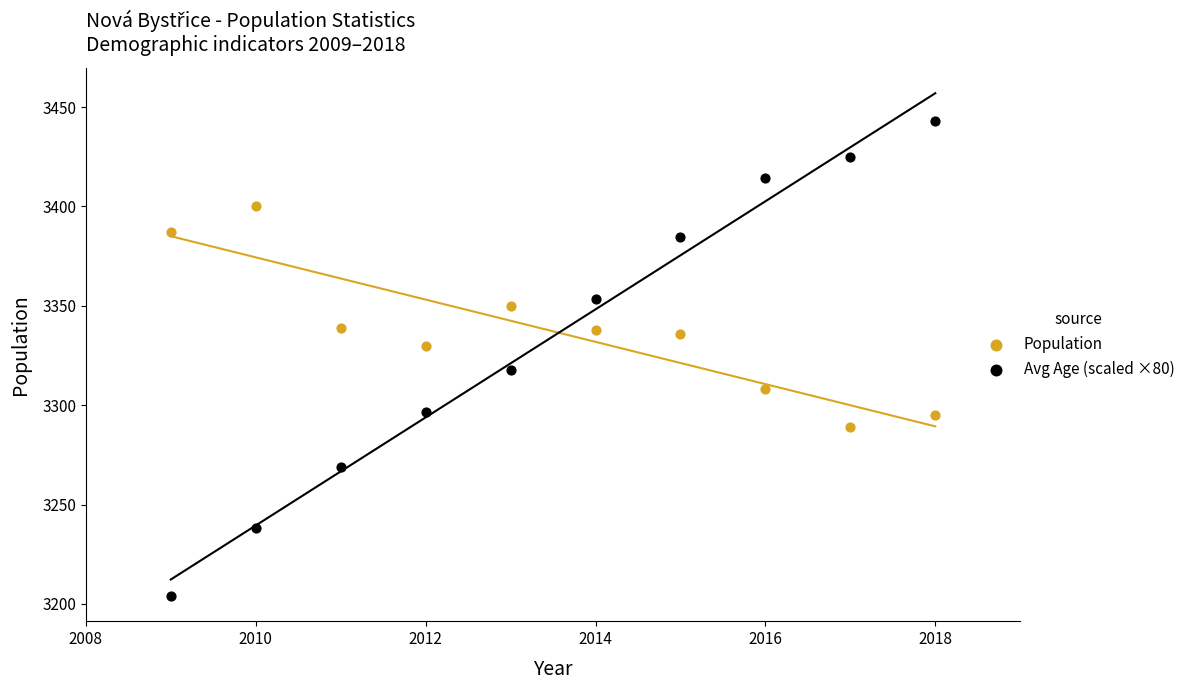

Which series reaches the minimum Y coordinate?

Avg Age (scaled ×80)